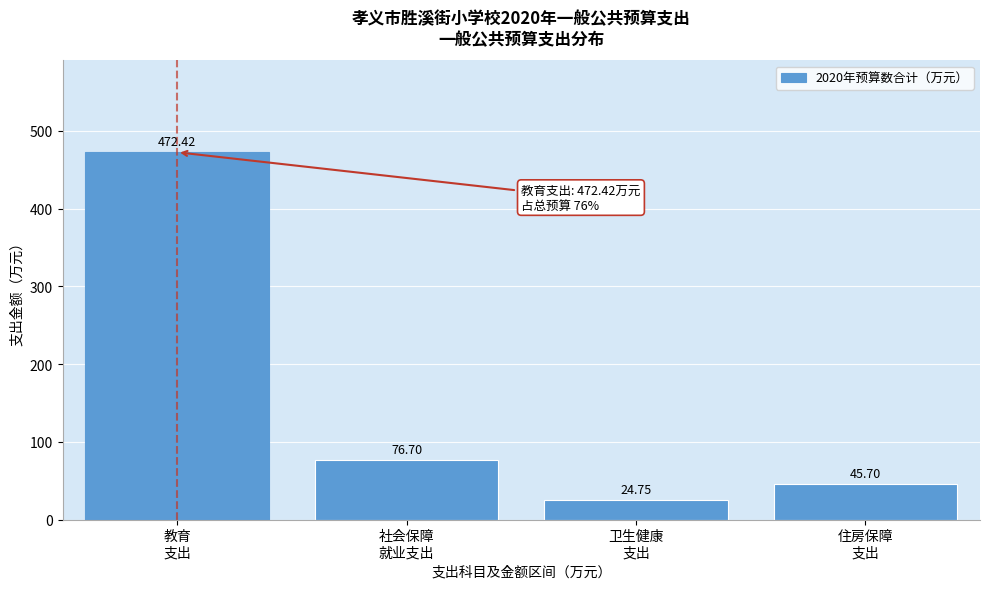

What is the sum of all values?

619.6